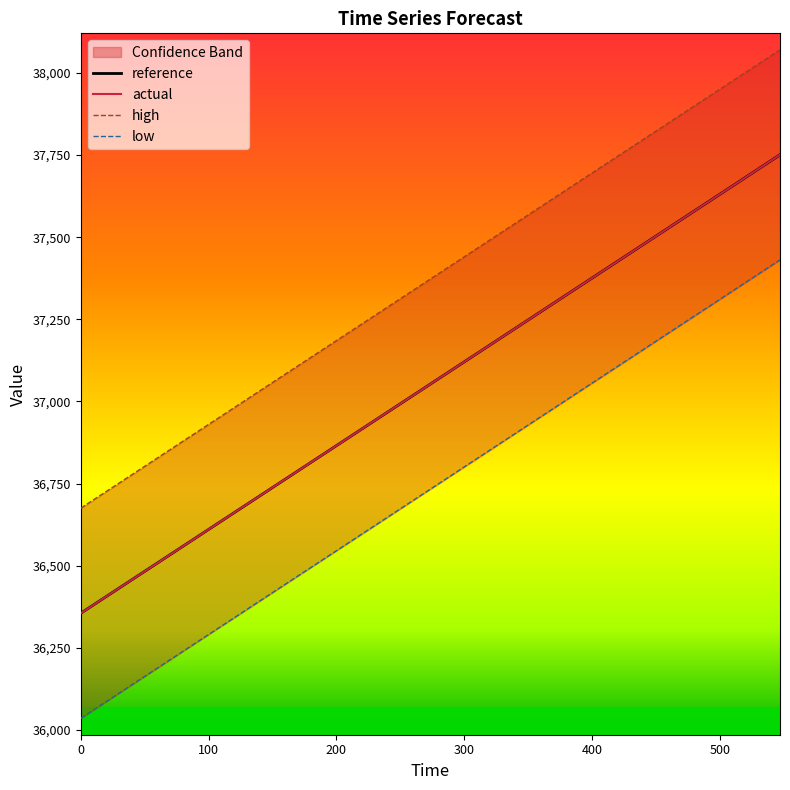

What is the lowest value of the reference series?

36355.2